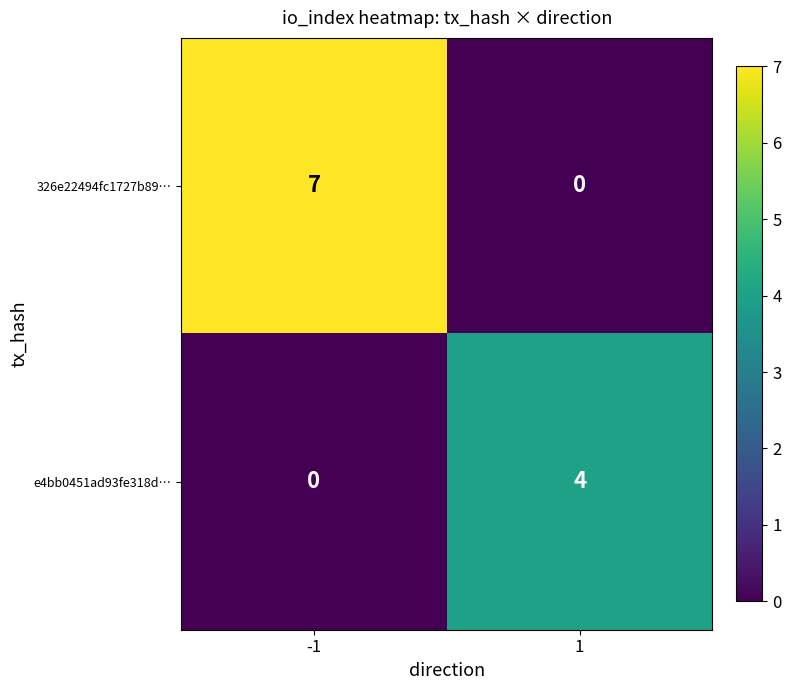

List the labels in order of 326e22494fc1727b89… value, largest first.

-1, 1